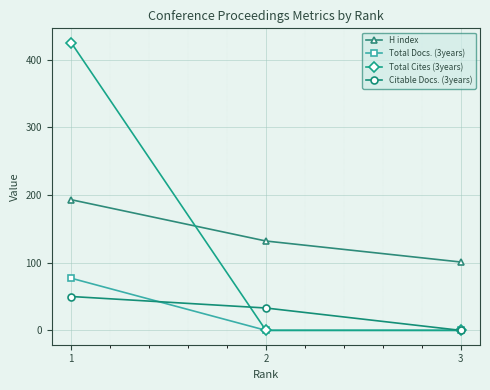

True or false: Total Cites (3years) has a value of 425 at 1.

True